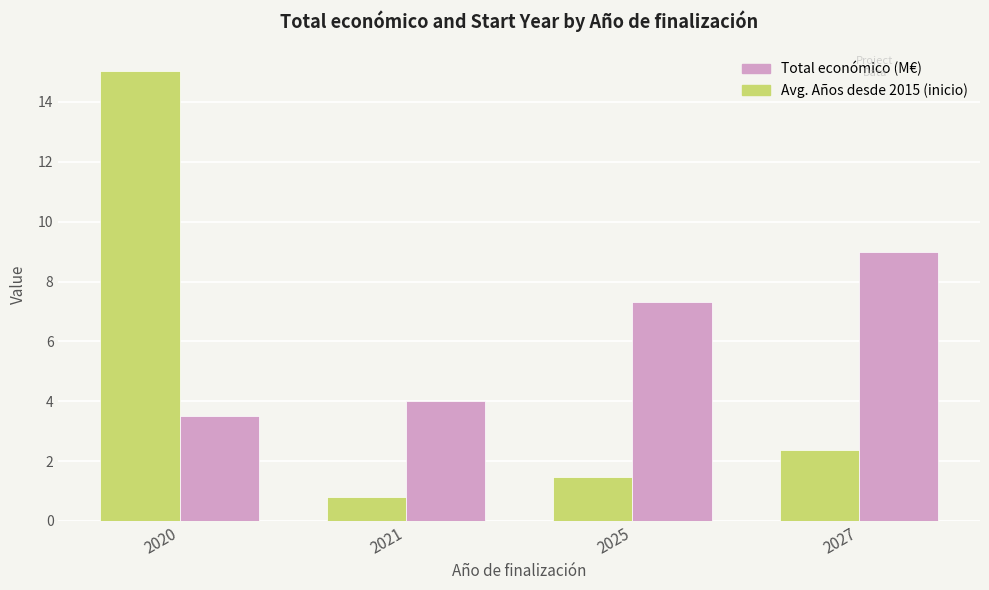

What is the total value across all series at 2025?

8.8